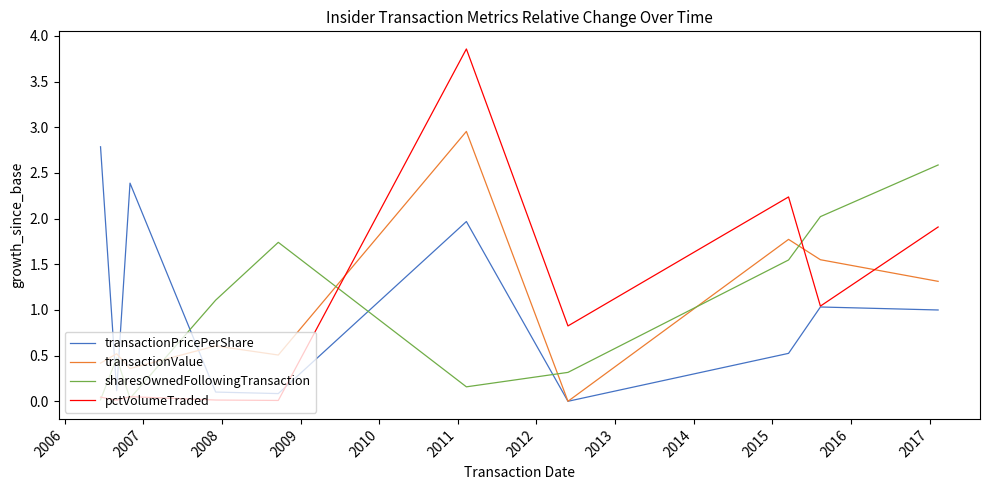

True or false: transactionPricePerShare and sharesOwnedFollowingTransaction intersect in this chart.

True